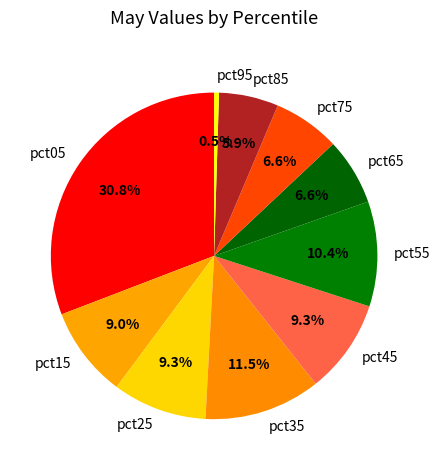

How many segments does this pie chart have?

10